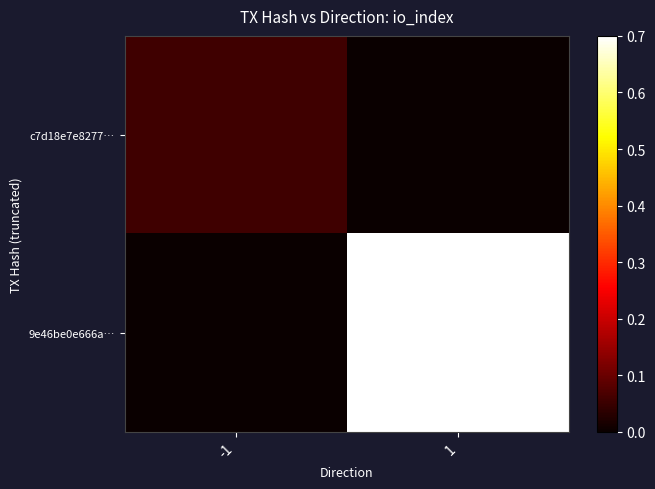

List the series in order of their overall mean, highest first.

9e46be0e666a…, c7d18e7e8277…